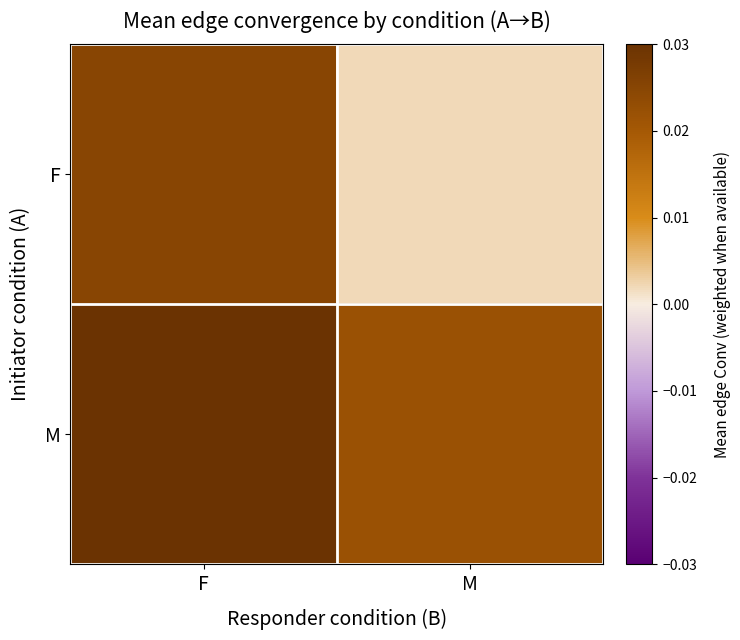

Count the number of categories in the chart.

2